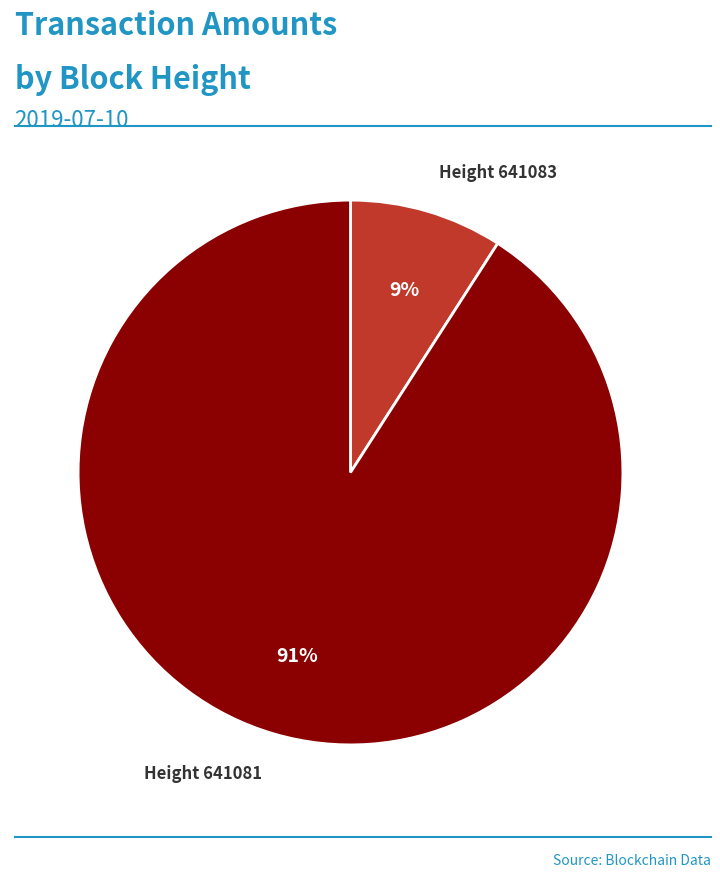

To the nearest percent, what is the average slice percentage?

50%